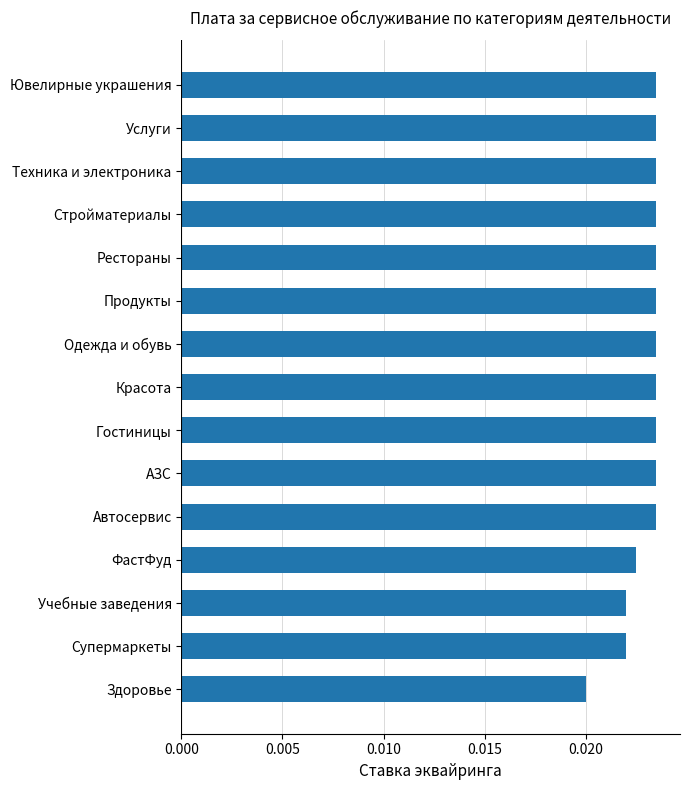

Are the bars horizontal?

Yes